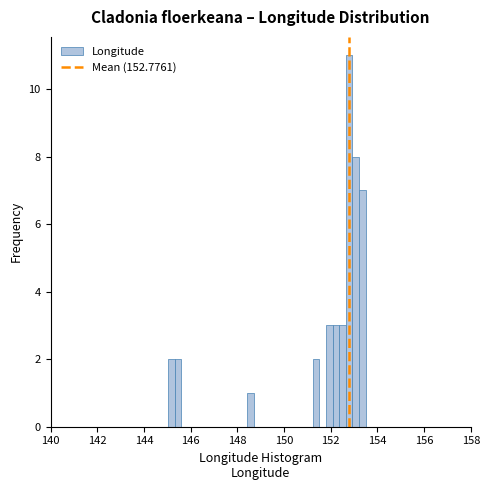

Read against the x-axis, roughly where is the centre of the tallest bar?

152.8